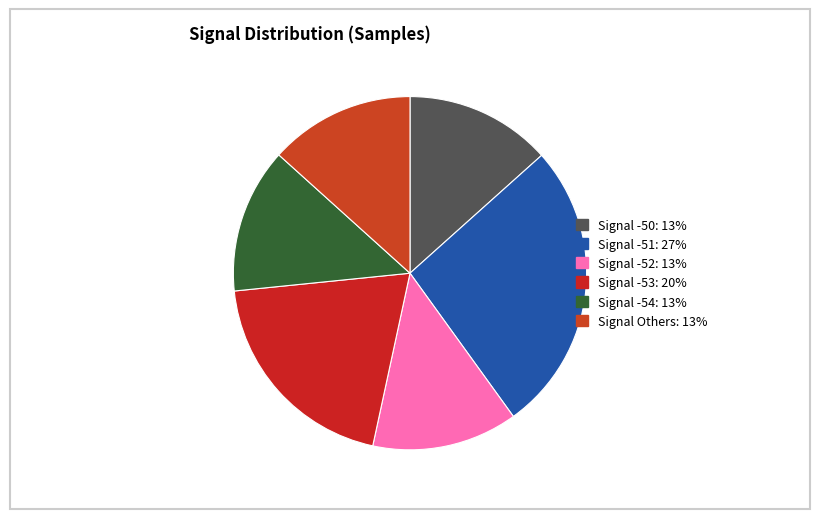

Which slice is the smallest?

-54